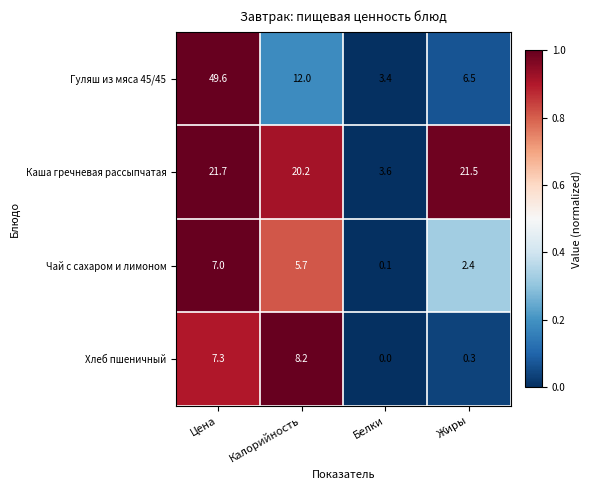

How many distinct data groups are displayed?

4